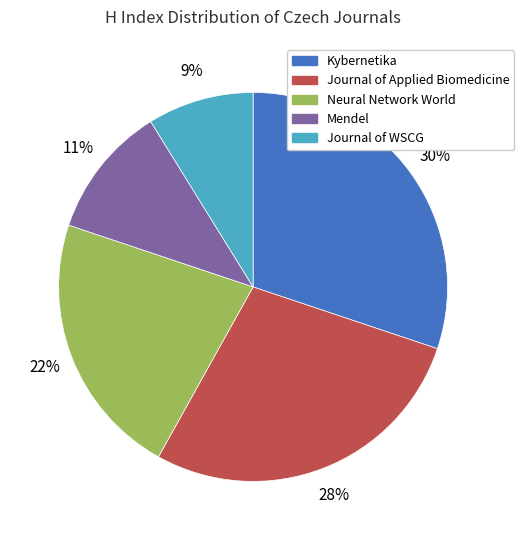

True or false: Journal of Applied Biomedicine accounts for 28% of the total.

True